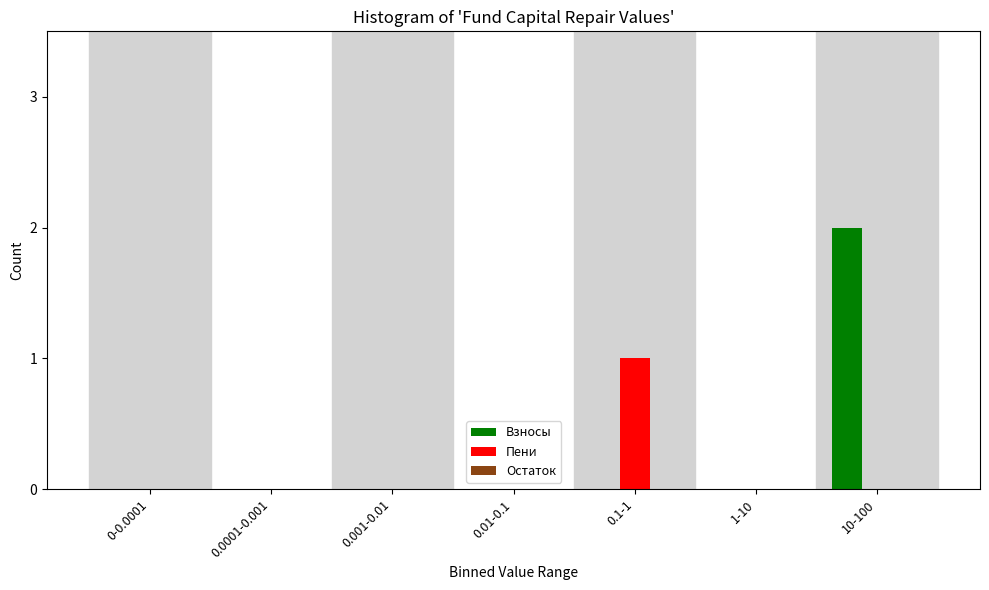

Is it true that Взносы equals -1 at 1-10?

False